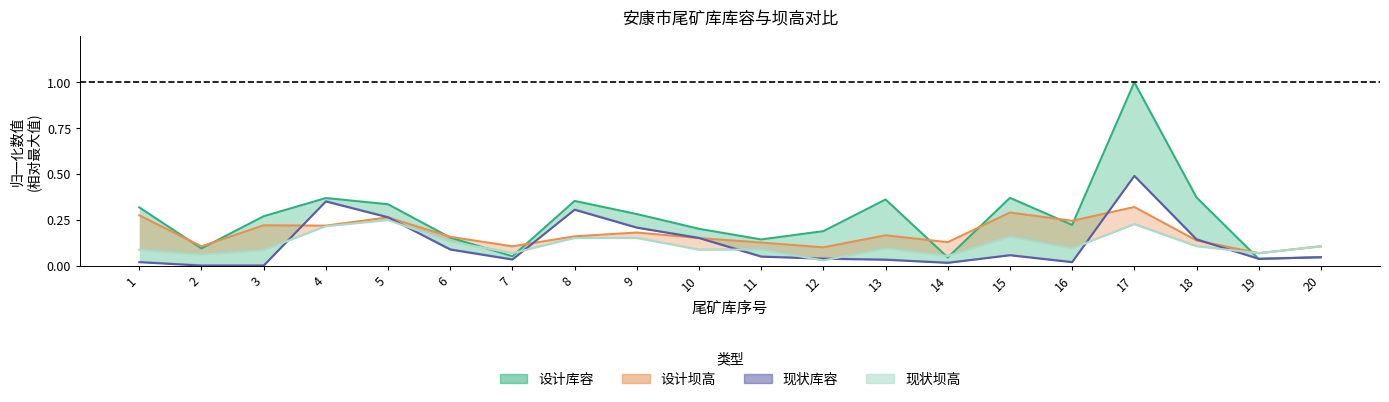

Between which two adjacent categories do 设计坝高 and 现状库容 first intersect?

3 and 4